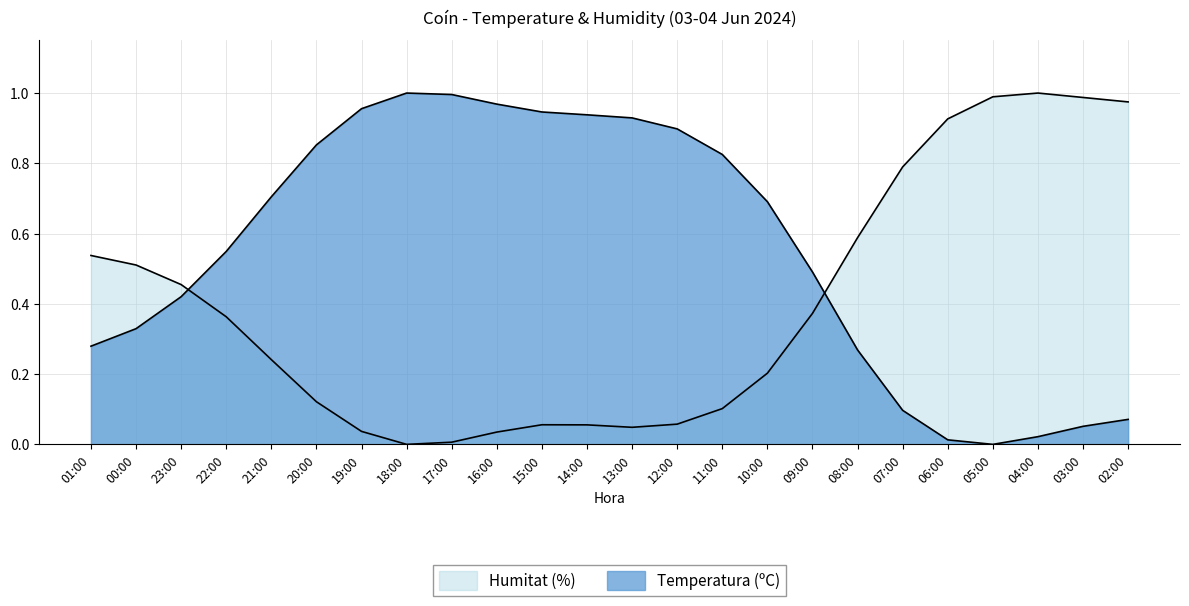

What is the value of the Humitat (%) point at the 18th from the left?

0.6